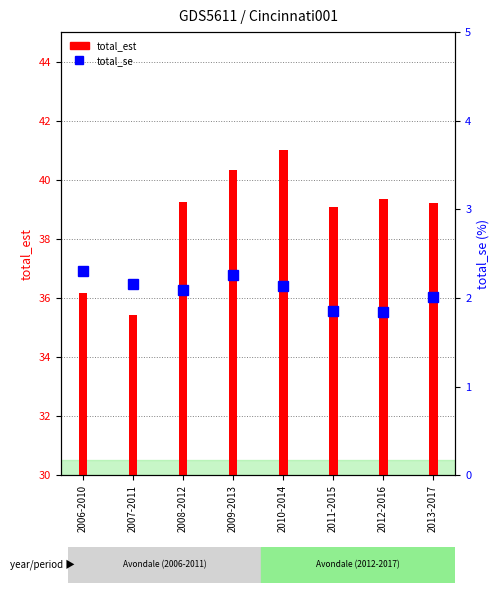

Does the chart contain stacked bars?

No